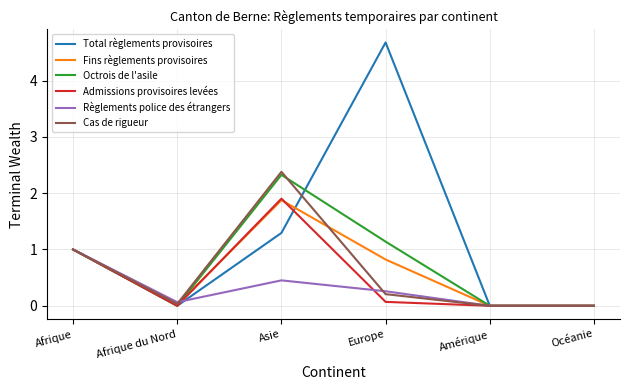

The Total règlements provisoires series shows 4.7 at Europe. True or false?

True